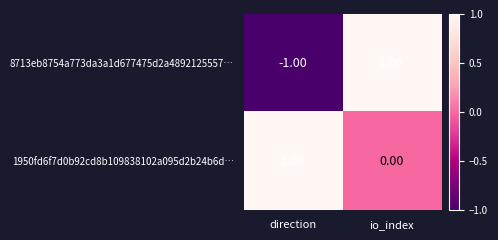

Count the number of categories in the chart.

2